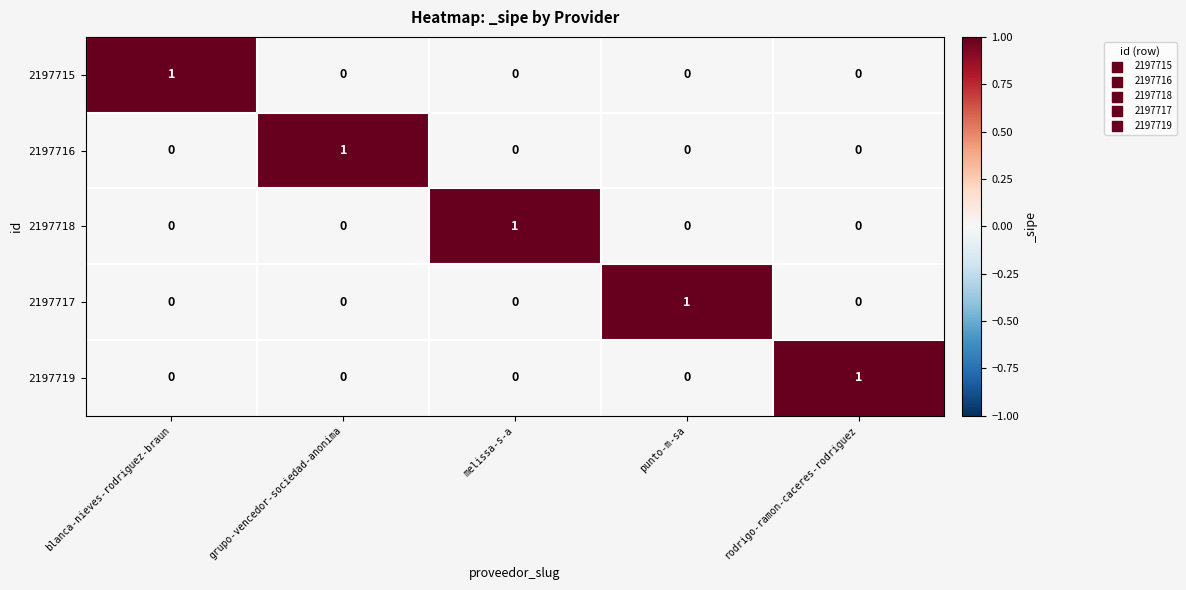

At how many categories does at least one series exceed 0?

5